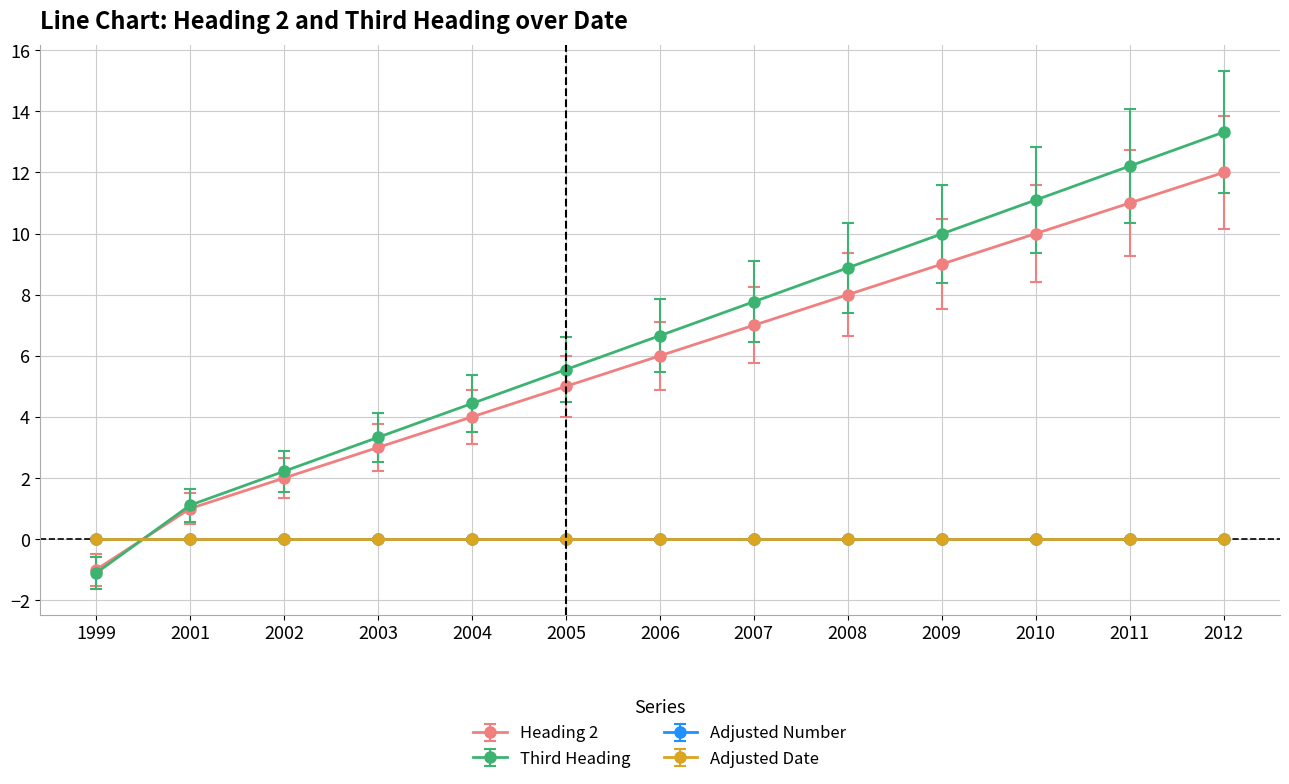

At which label is Heading 2 closest to 5?

2005